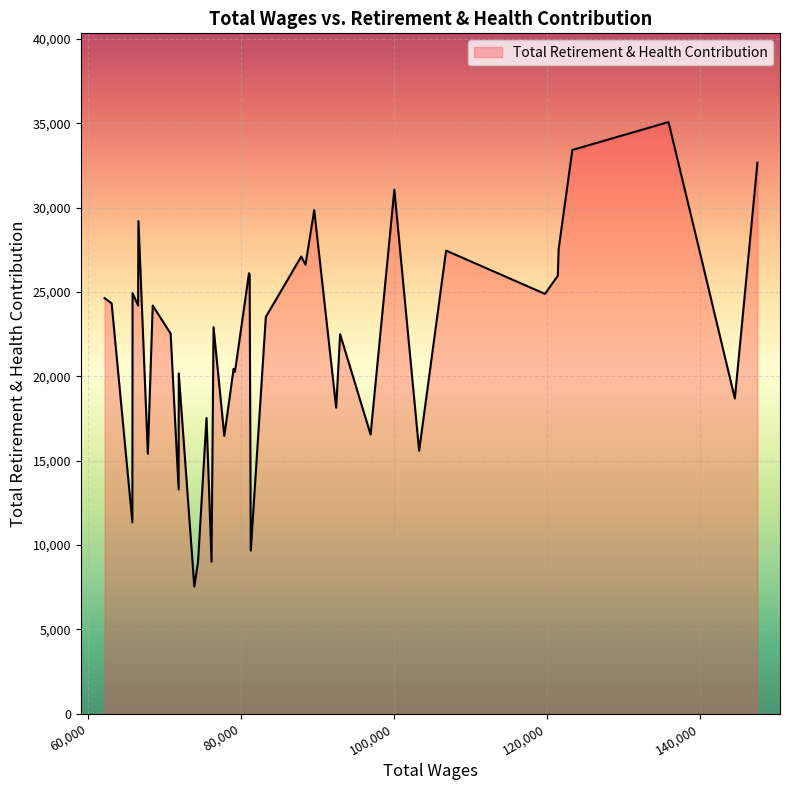

What is the minimum value shown in the chart?

7539